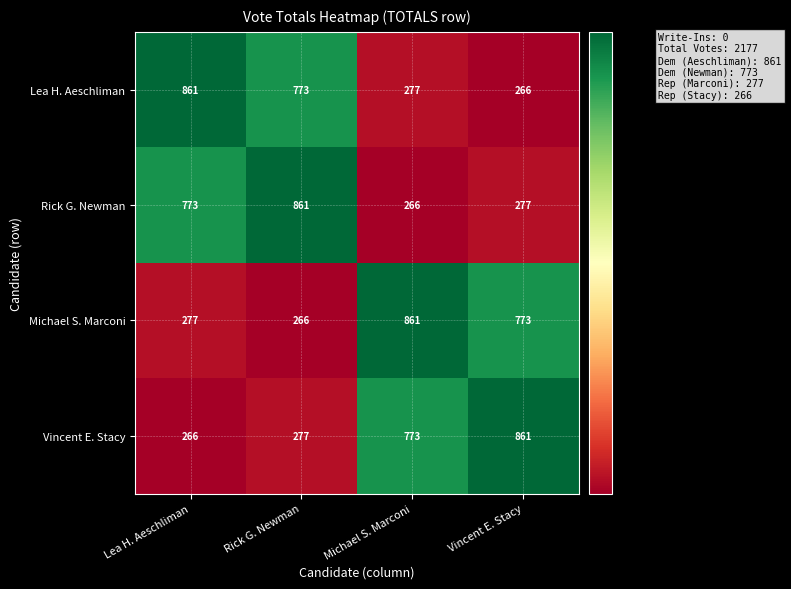

What is the minimum value shown in the chart?

266